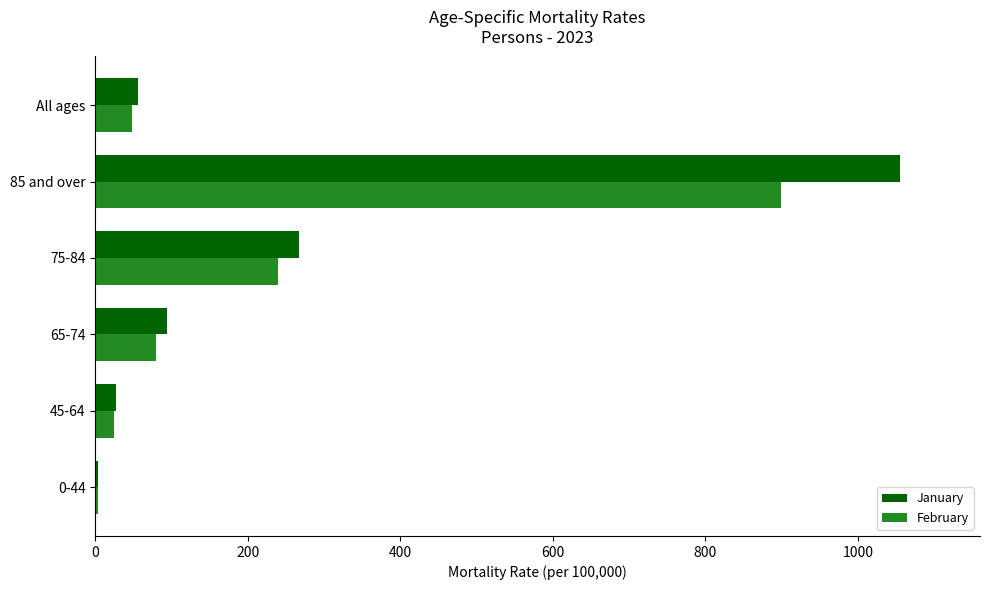

What is the lowest value of the February series?

3.7